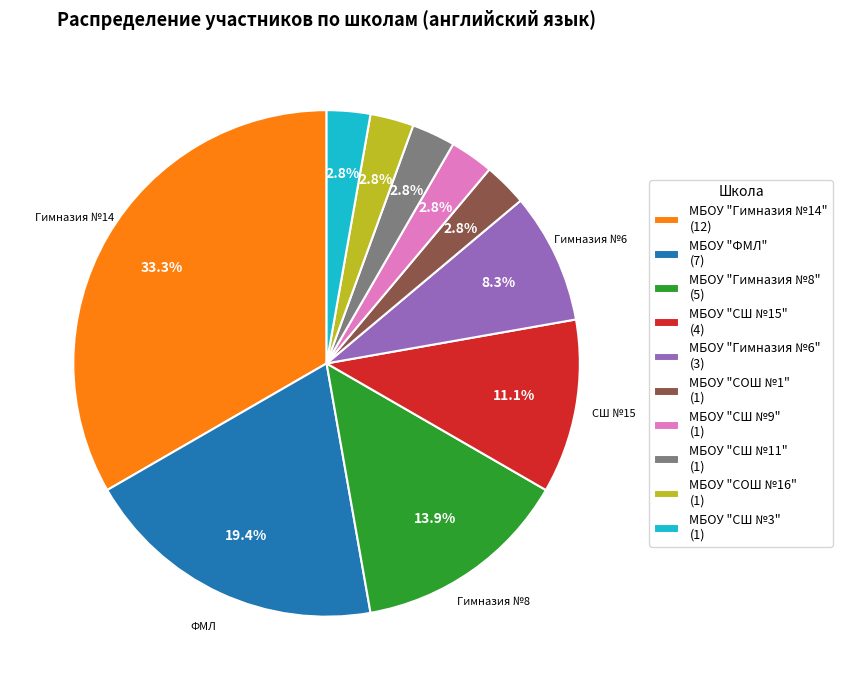

Which has a higher value, МБОУ "СШ №11" (1) or МБОУ "СШ №15" (4)?

МБОУ "СШ №15" (4)